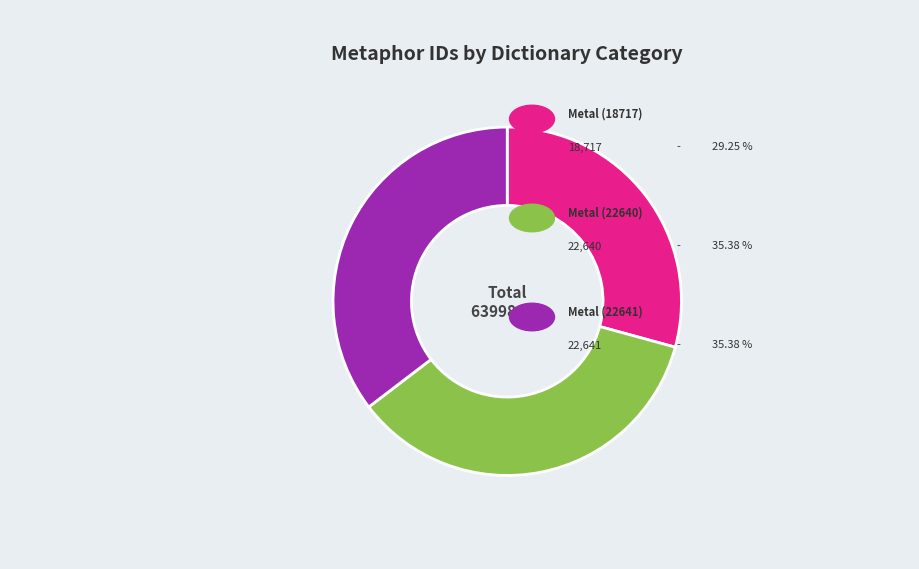

Is there any slice that represents more than half of the pie?

No